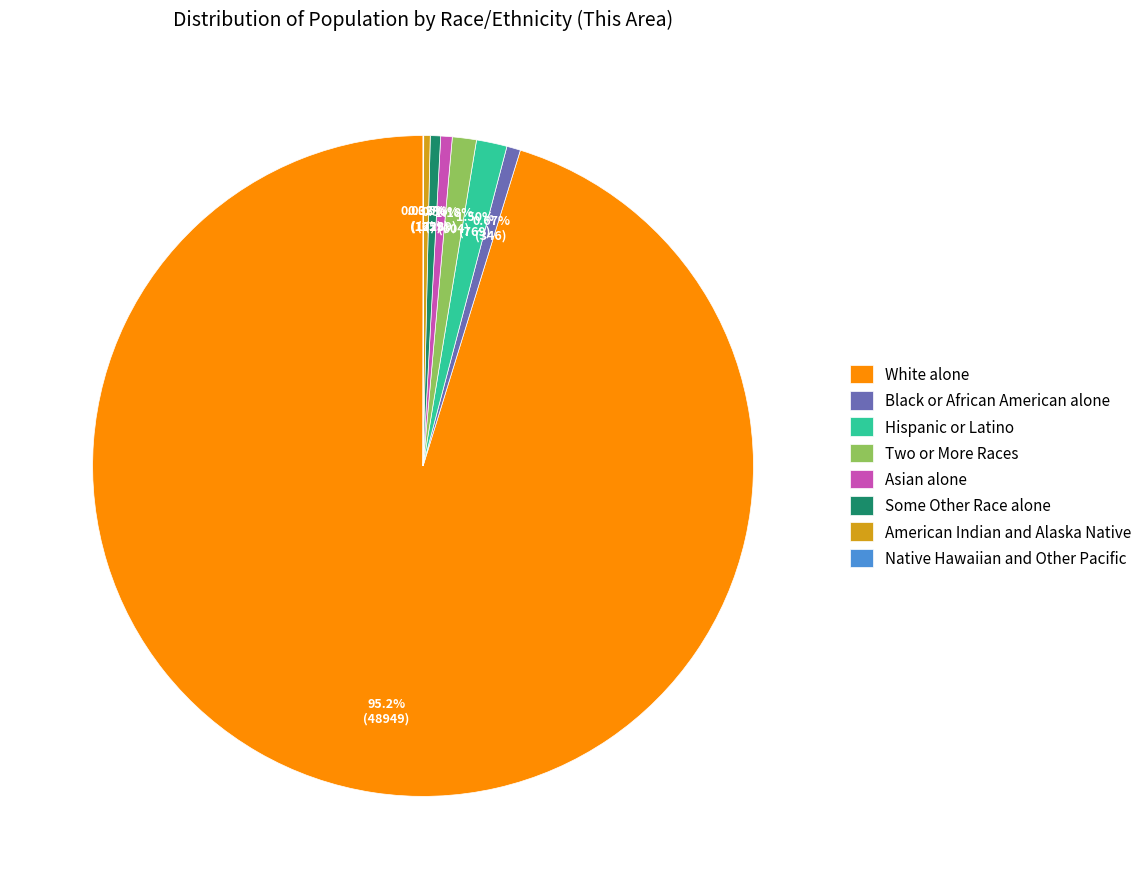

The Hispanic or Latino slice represents 1% of the pie. True or false?

True